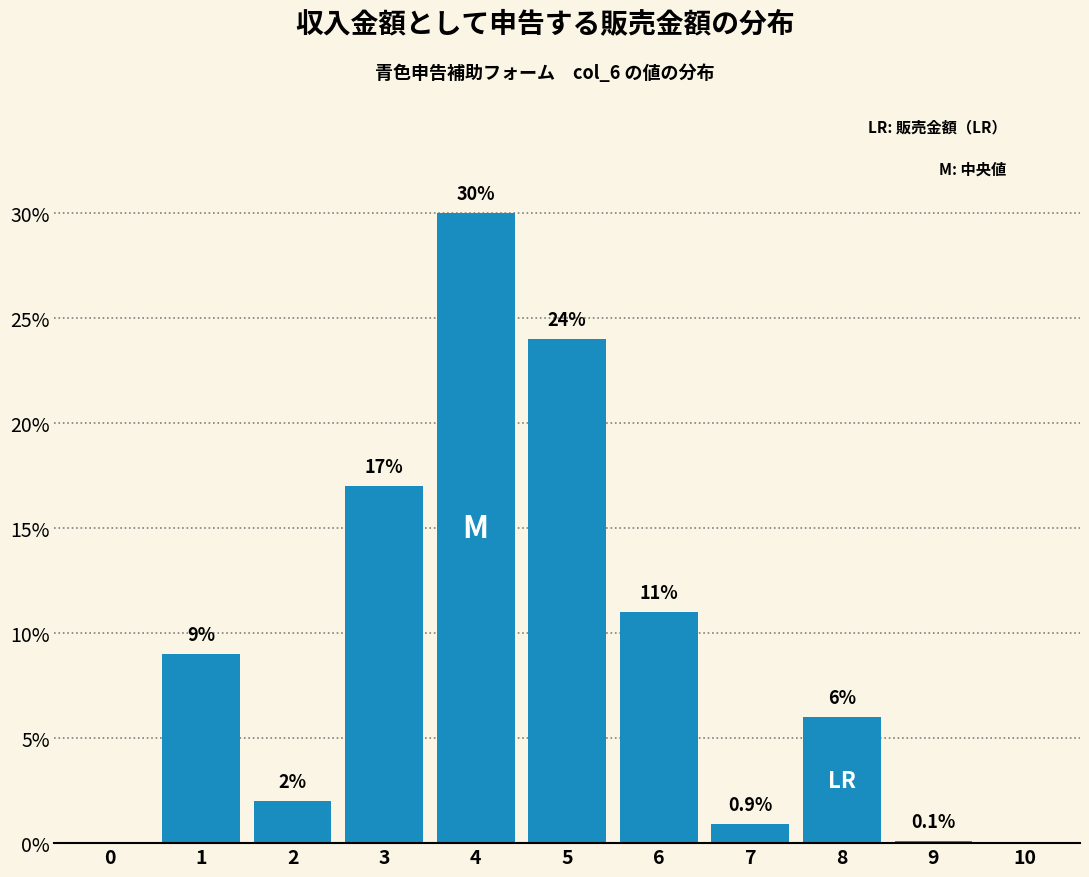

Reading left to right, extract all data points from this chart.

0=0.0	1=9.0	2=2.0	3=17.0	4=30.0	5=24.0	6=11.0	7=0.9	8=6.0	9=0.1	10=0.0